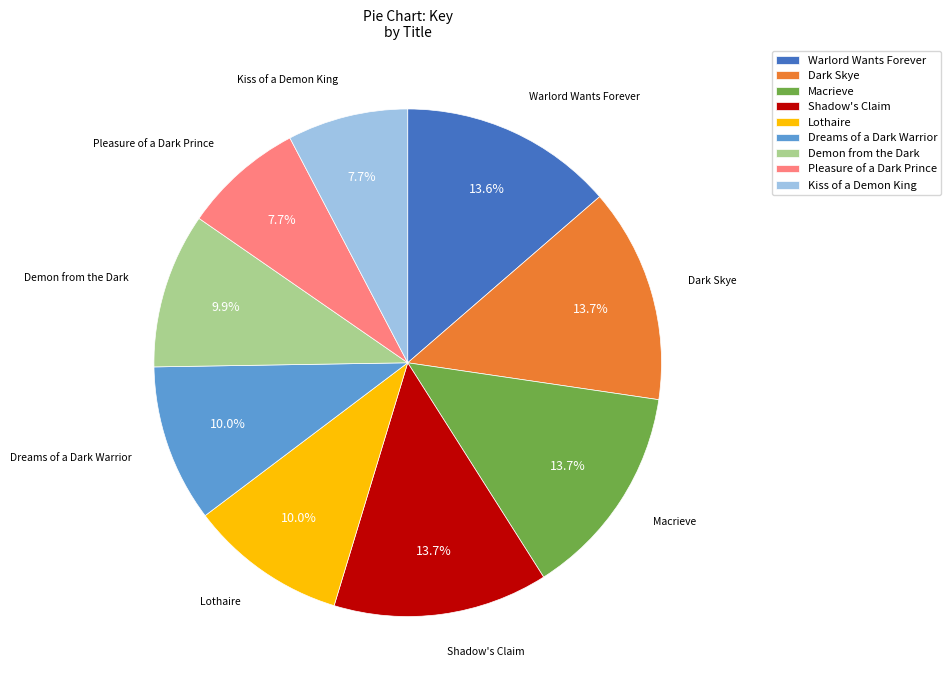

True or false: Lothaire accounts for 4% of the total.

False